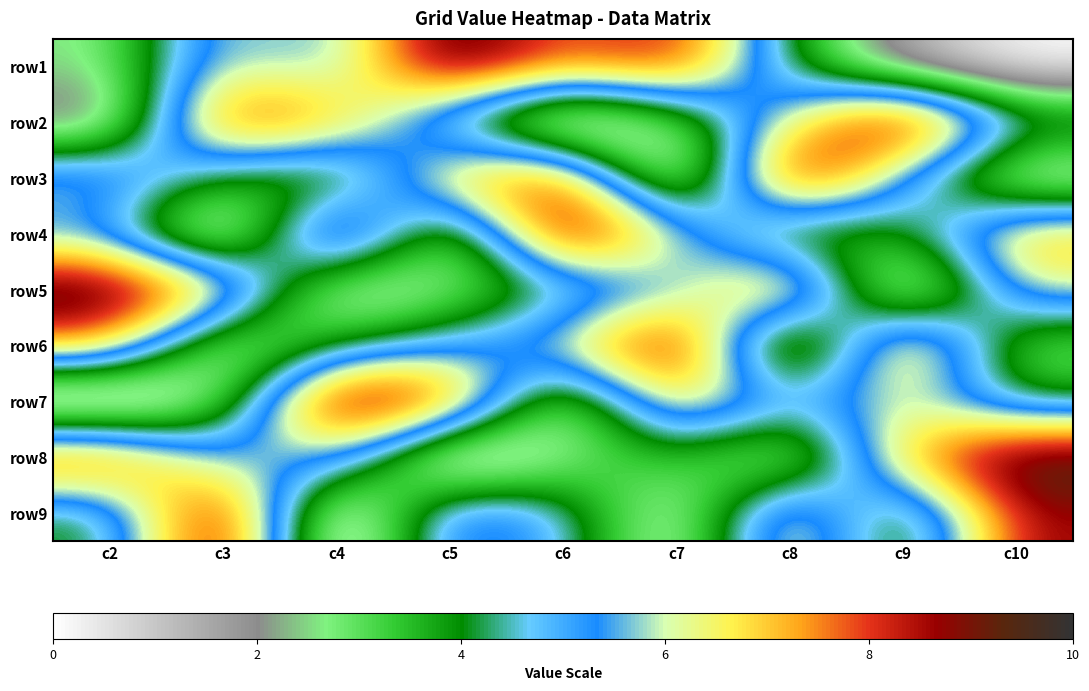

Count the number of categories in the chart.

9